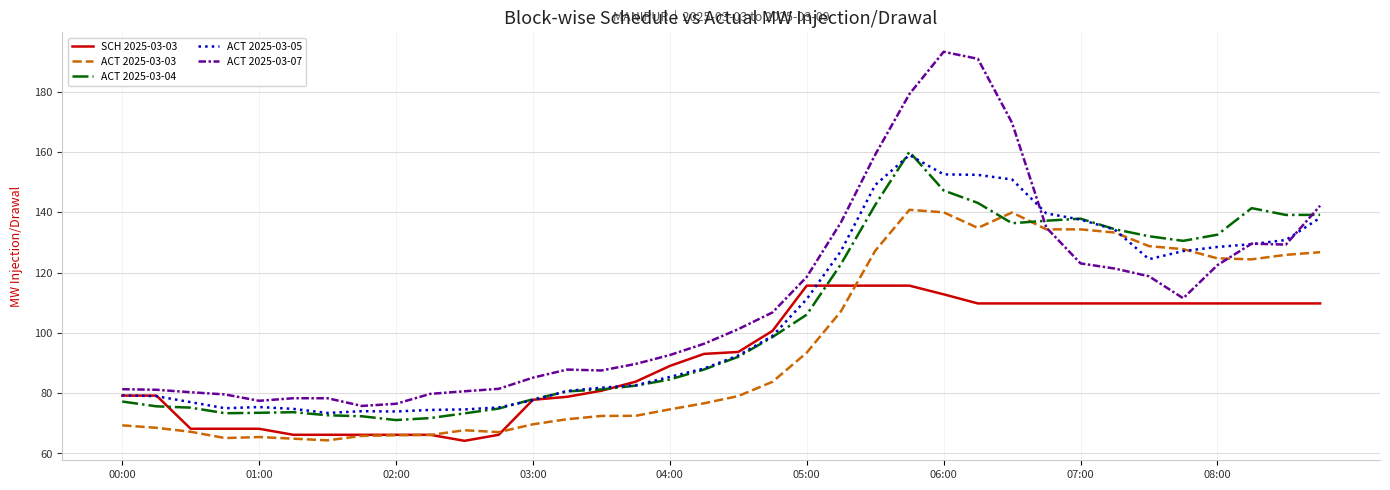

Which series has the largest range (max minus min)?

ACT 2025-03-07